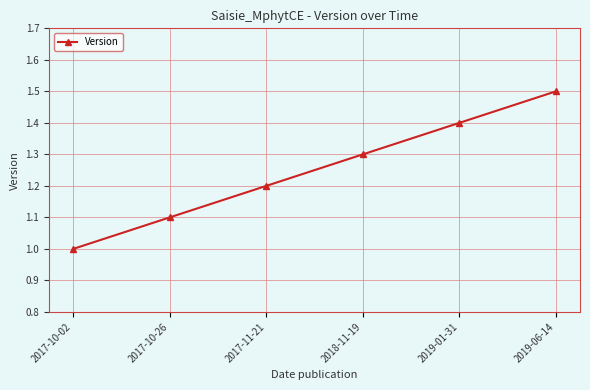

What is the greatest value displayed?

1.5